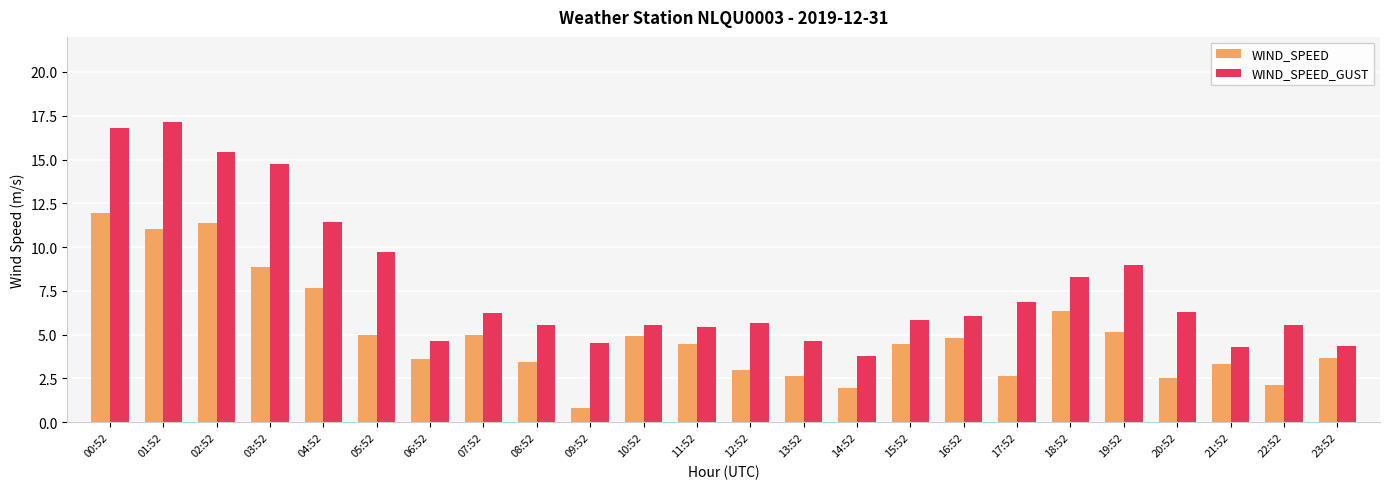

What is the highest value of the WIND_SPEED_GUST series?

17.1